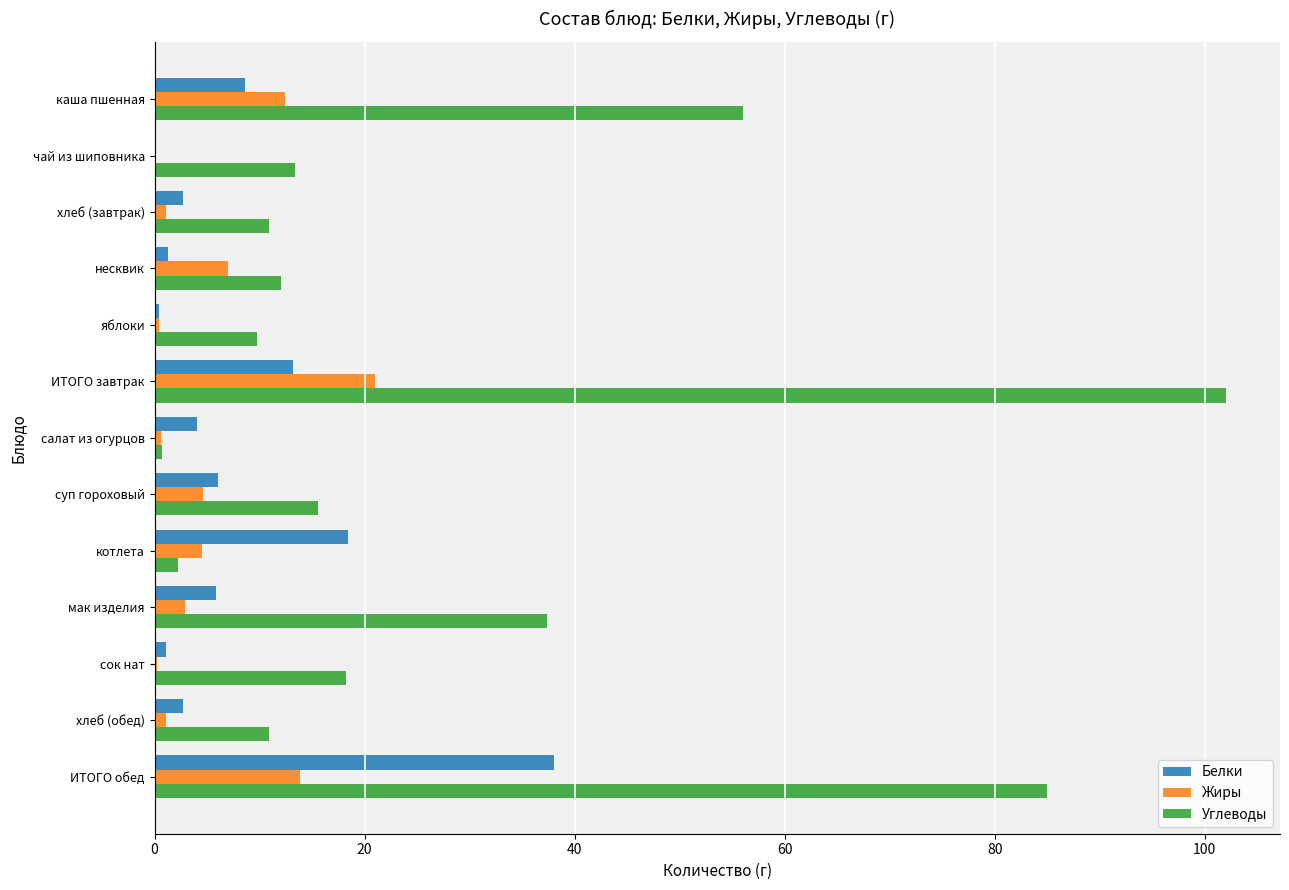

What is the average value of the Жиры series?

5.4